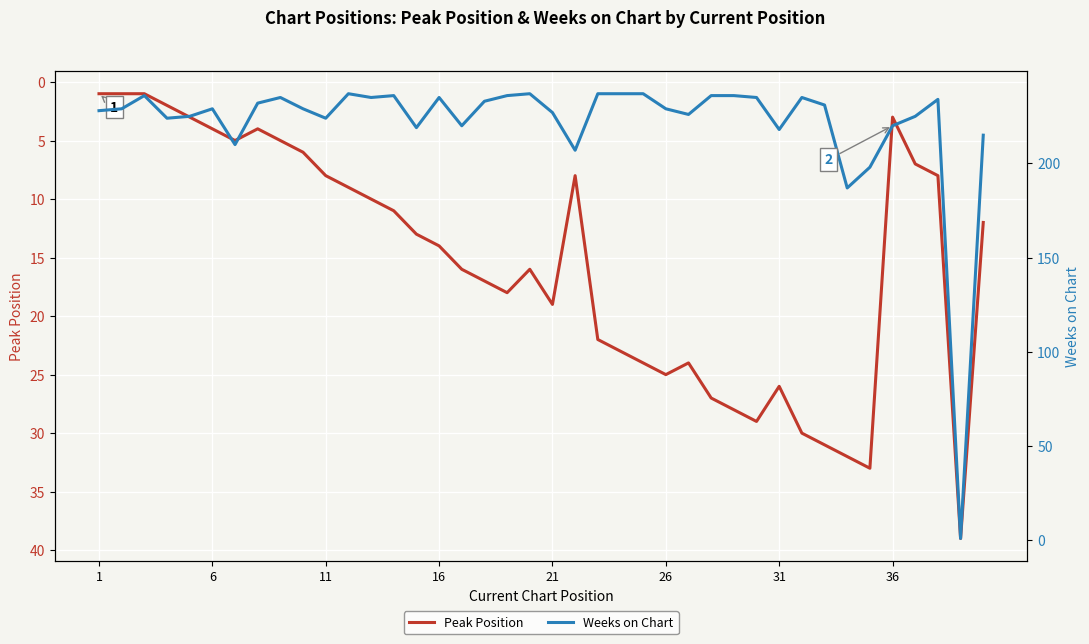

Is it true that Peak Position equals 1 at 36?

False